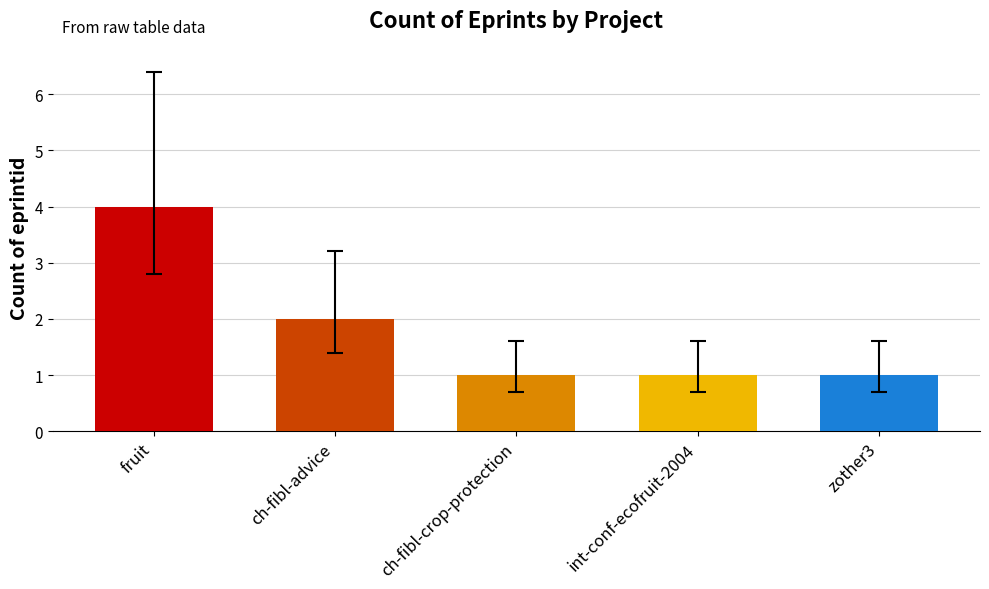

What is the change in value from ch-fibl-advice to zother3?

-1